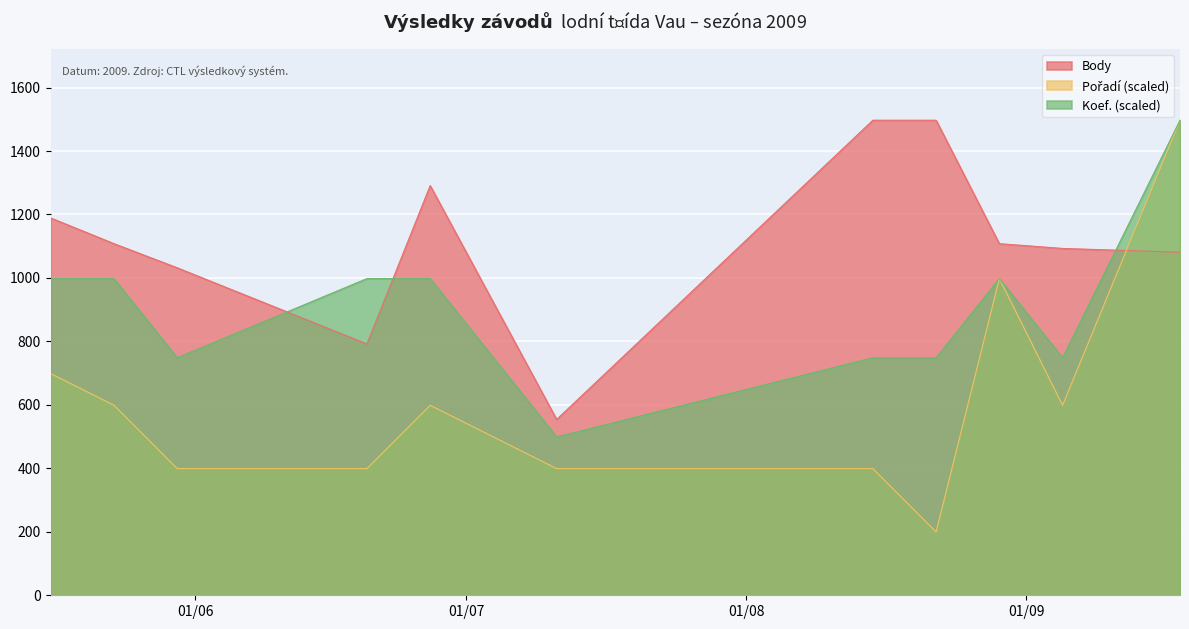

What is the sum of all Body values?

12242.0